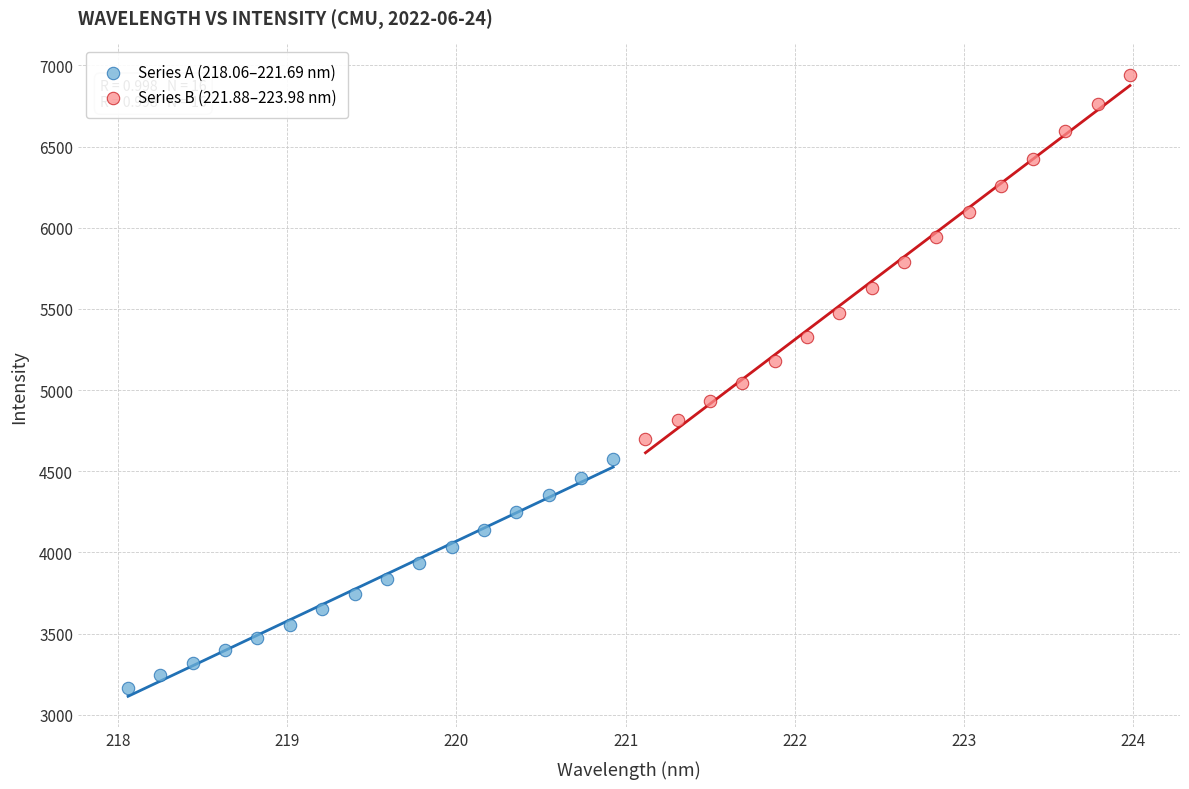

Which series reaches the maximum Y coordinate?

Series B (221.88–223.98 nm)